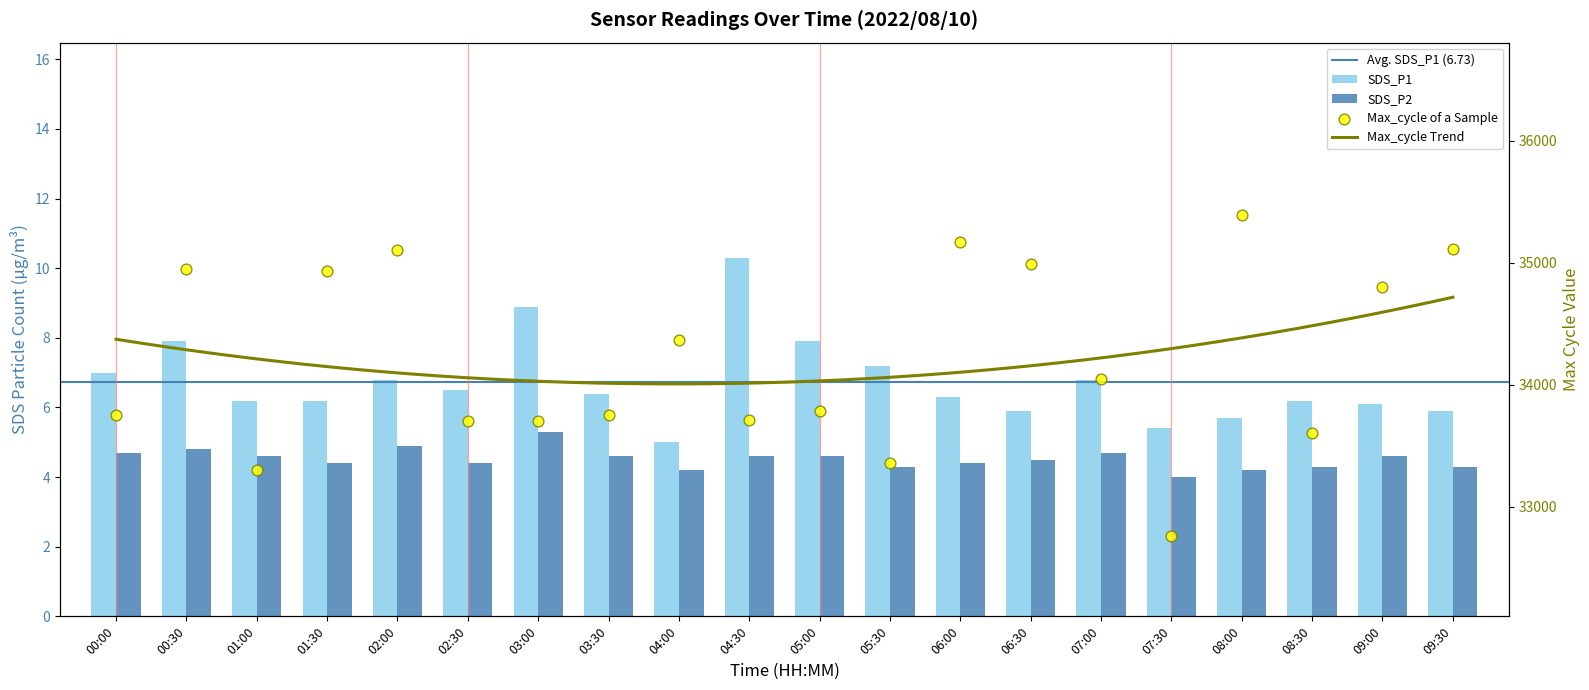

What is the total value across all series at 04:00?

34379.2